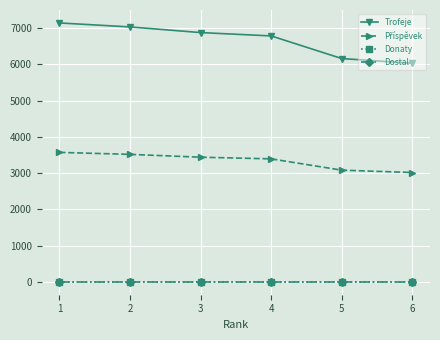

True or false: Příspěvek has more than 1 points higher than both neighbors.

False